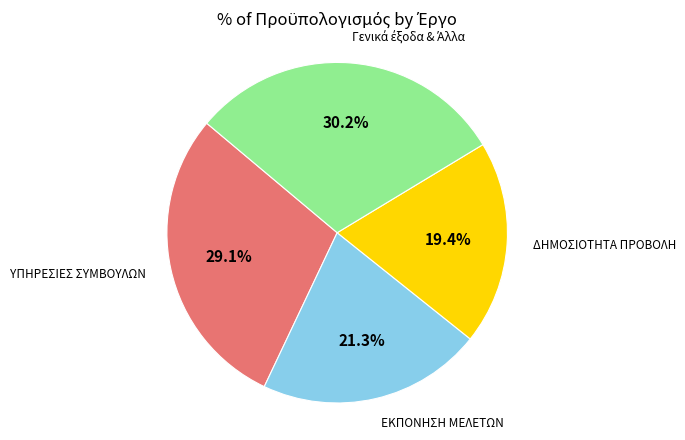

Does any single category account for the majority?

No